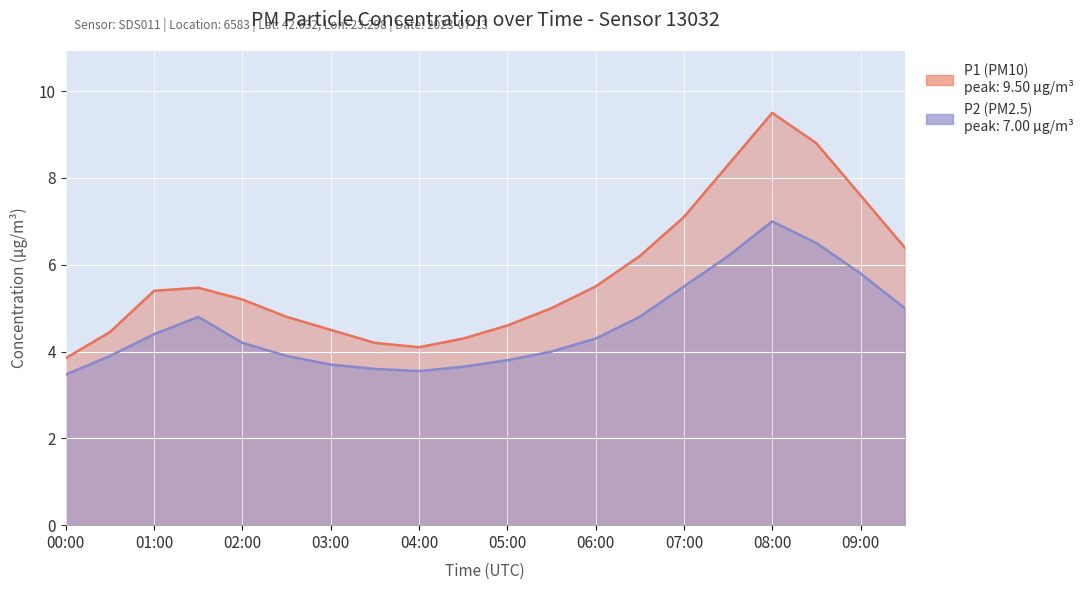

True or false: P1 and P2 intersect in this chart.

False